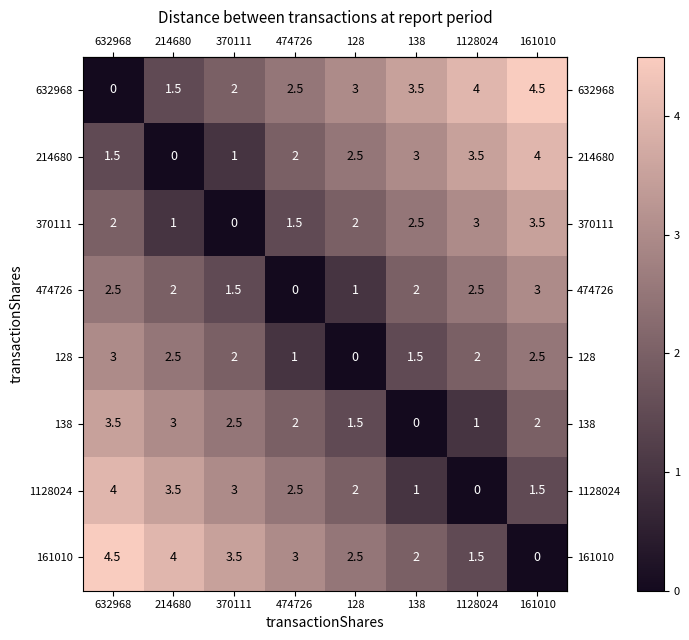

How many 370111 values are between 1 and 3?

6